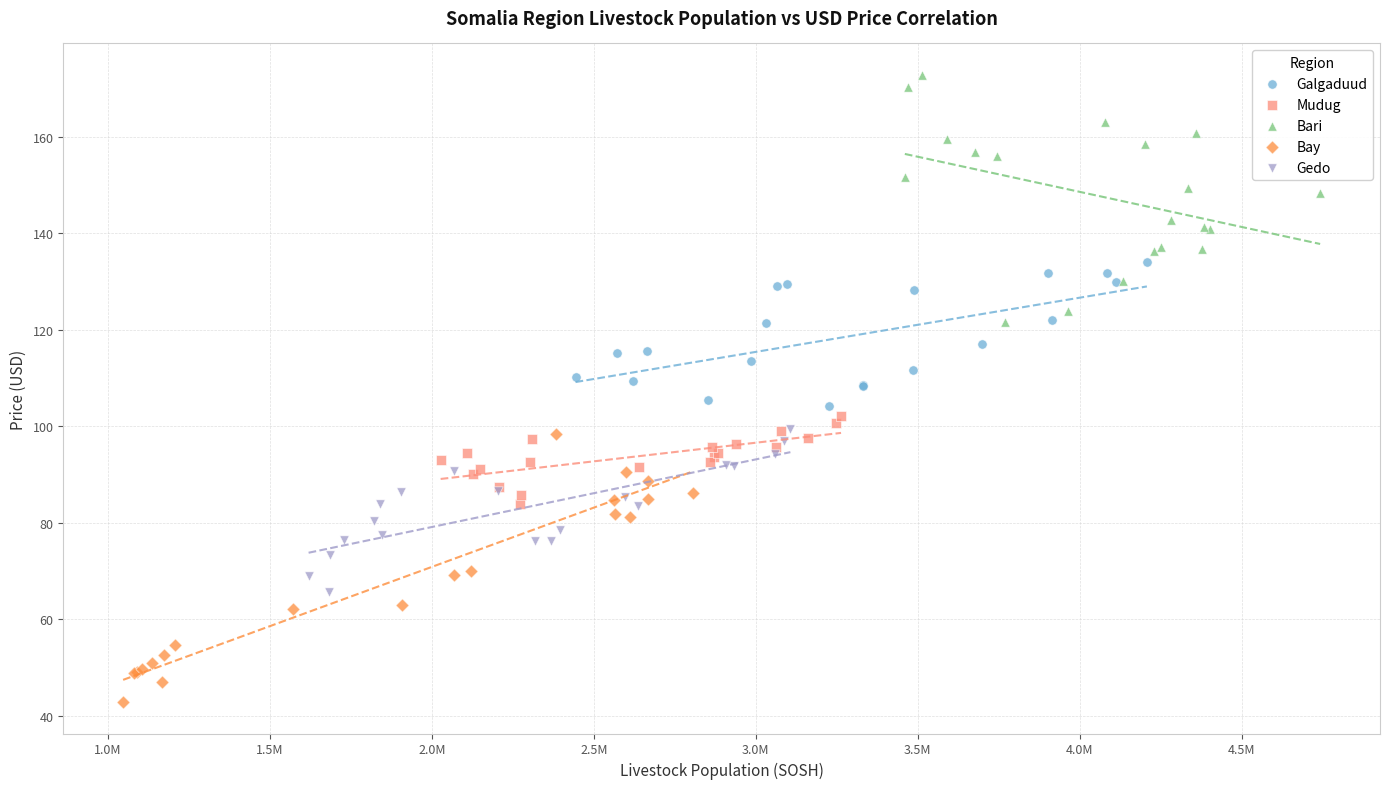

What are all the series names shown in the legend?

Galgaduud, Mudug, Bari, Bay, Gedo